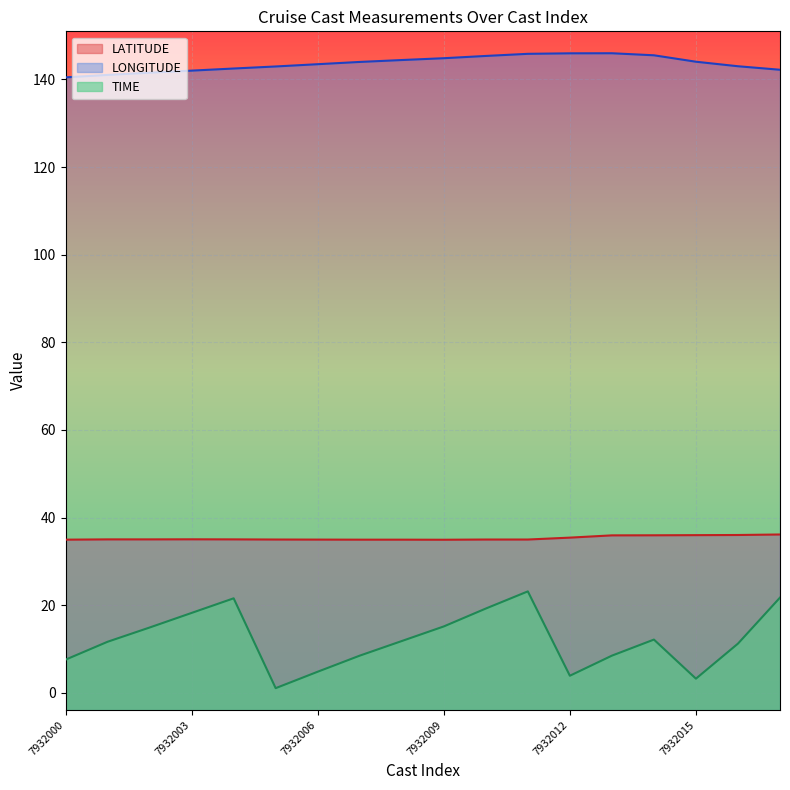

True or false: LONGITUDE and TIME cross at least once.

False